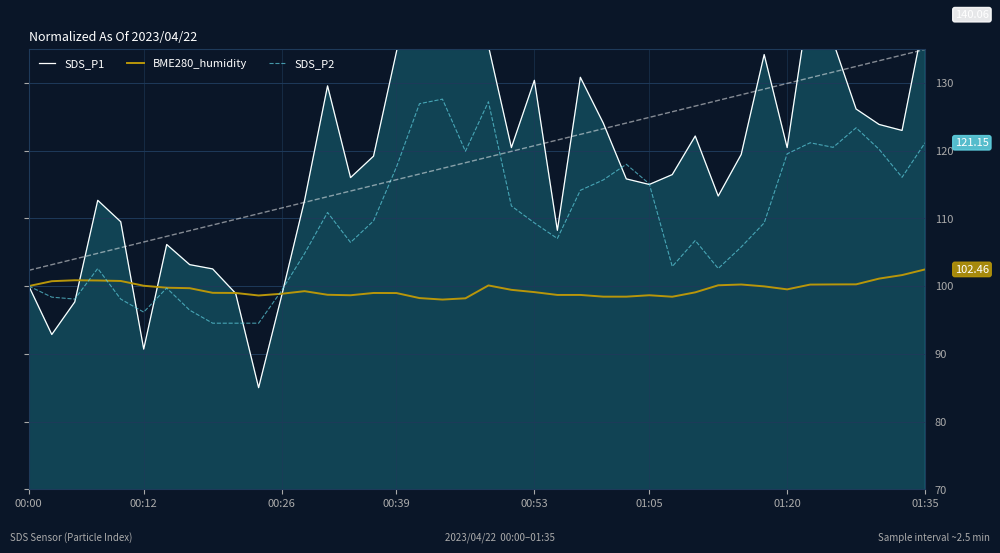

After their last crossing, which series has the higher values: SDS_P1 or SDS_P2?

SDS_P1